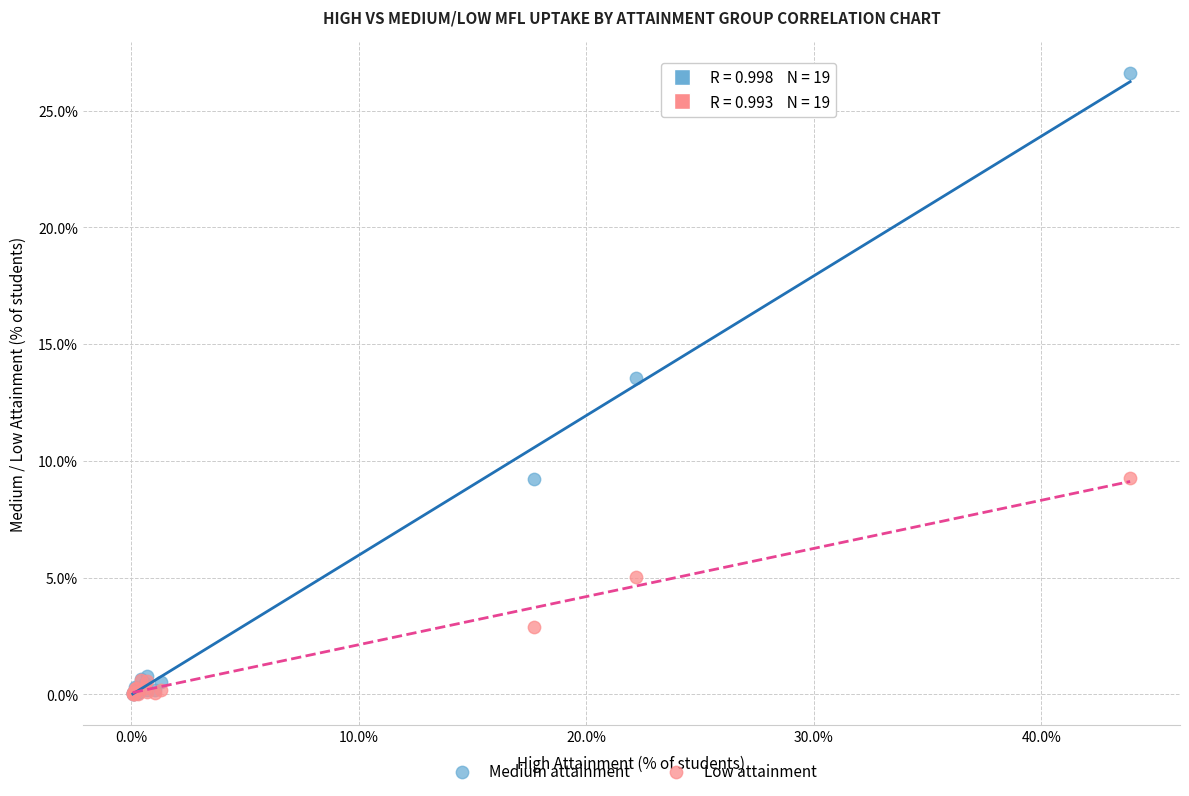

What are all the series names shown in the legend?

Medium attainment, Low attainment